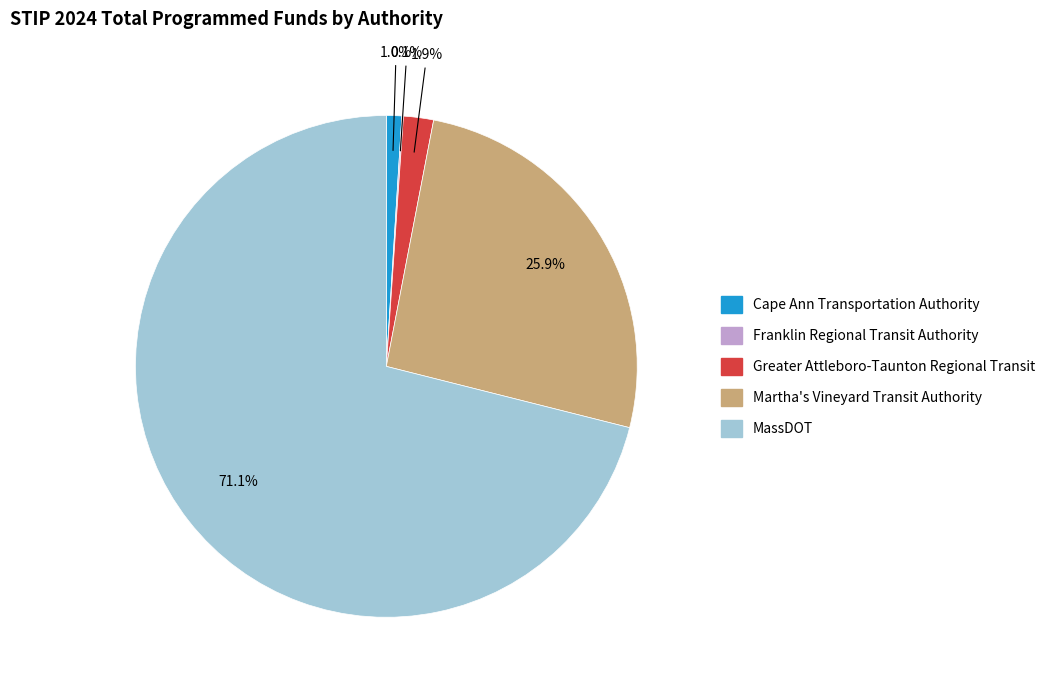

What is the largest slice in the pie chart?

MassDOT